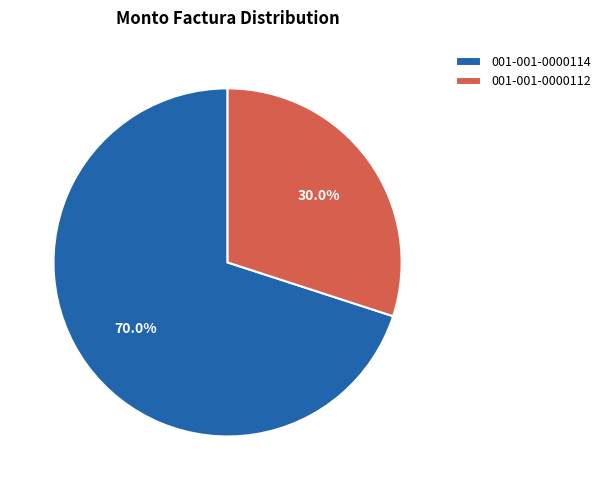

What is the smallest slice in the pie chart?

001-001-0000112